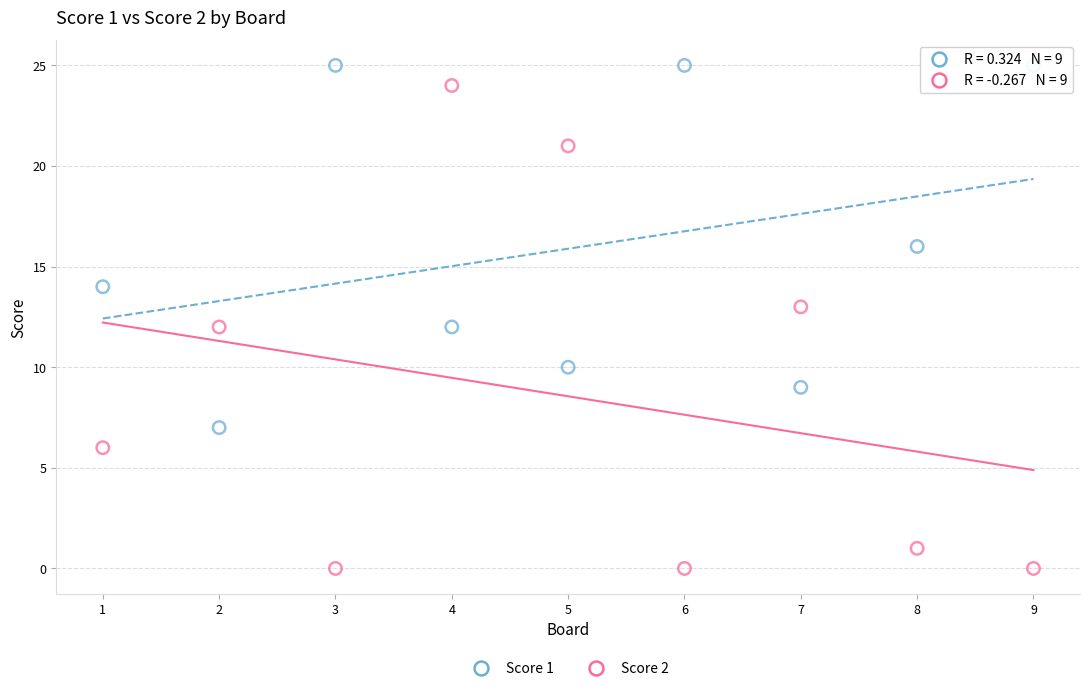

What are all the series names shown in the legend?

Score 1, Score 2